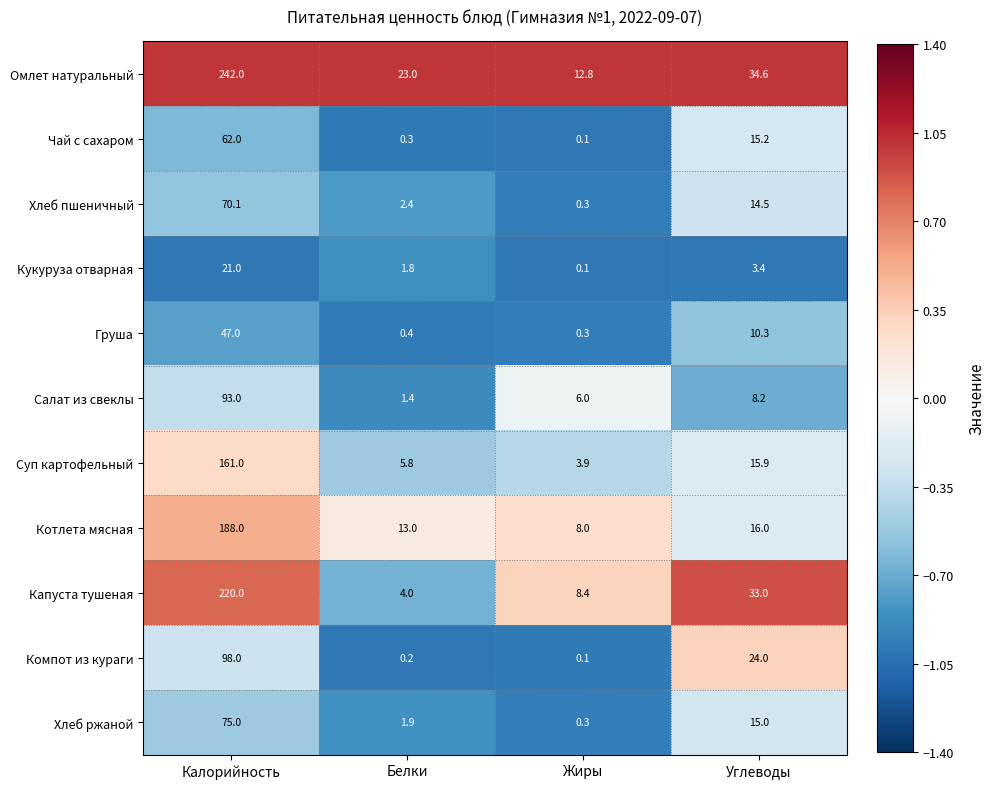

Which series has the largest total across all categories?

Омлет натуральный